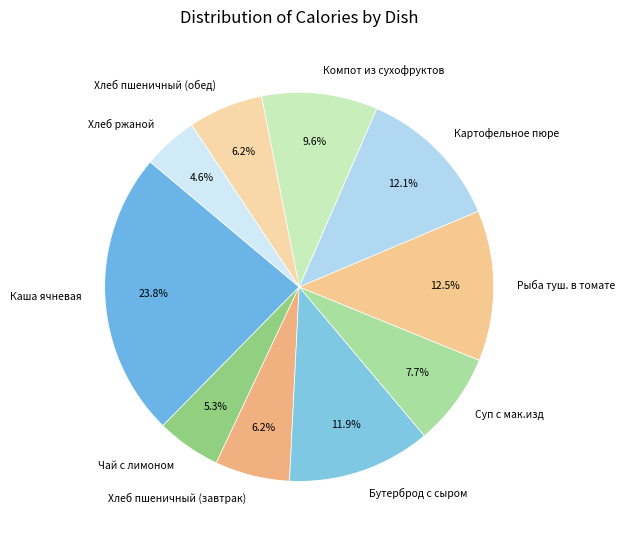

What percentage is NOT represented by Суп с мак.изд?

92.3%